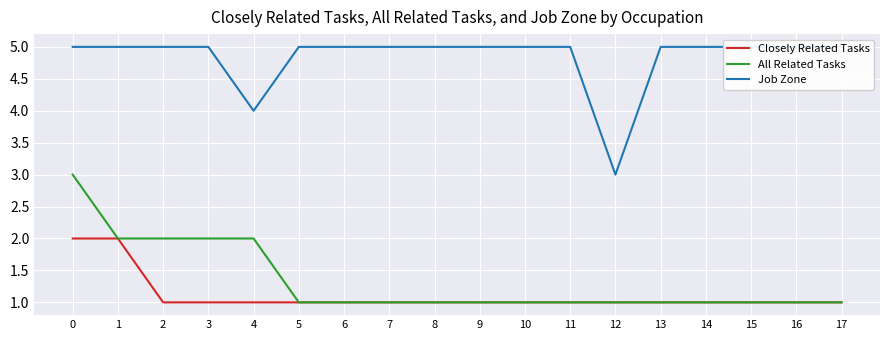

True or false: Closely Related Tasks and Job Zone intersect in this chart.

False